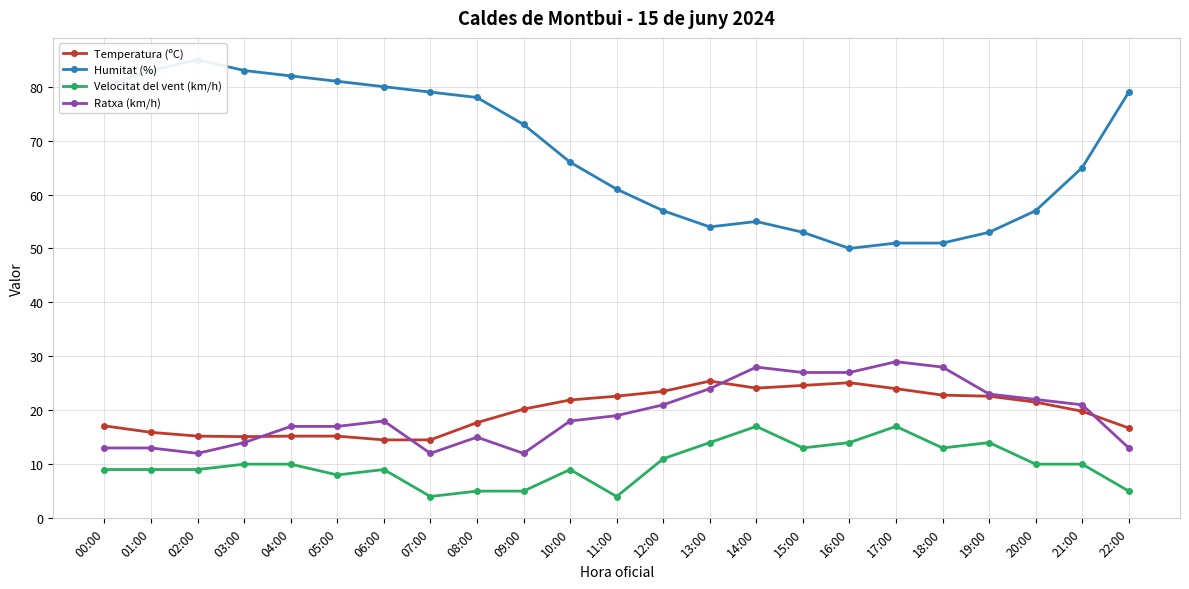

Which category has the highest value across all series?

02:00